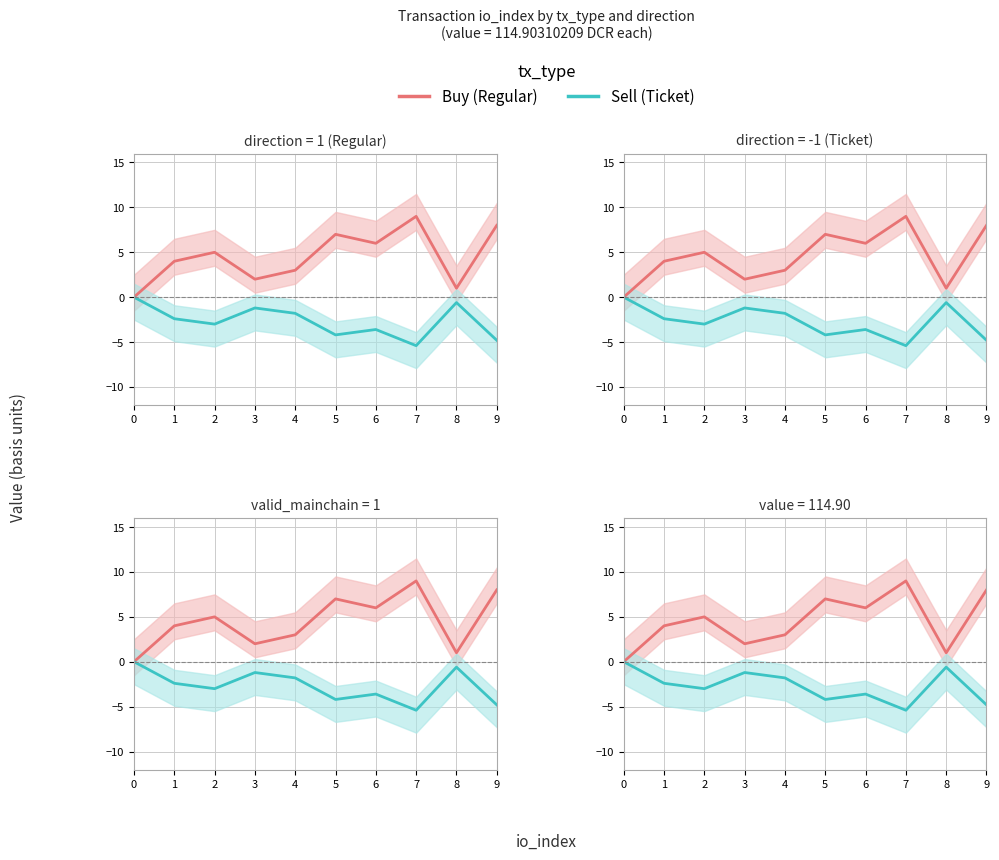

At which label does Sell (Ticket) reach its minimum?

7